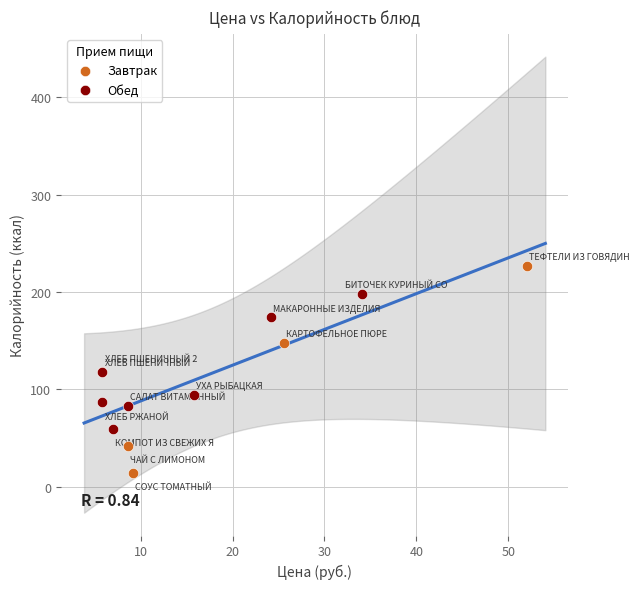

Which series has the widest spread of Y values?

Завтрак